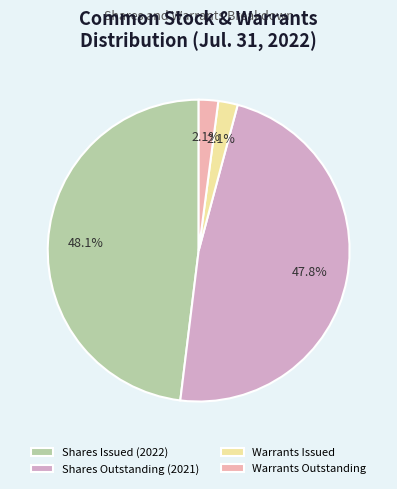

What portion of the pie excludes Shares Issued (2022)?

51.9%